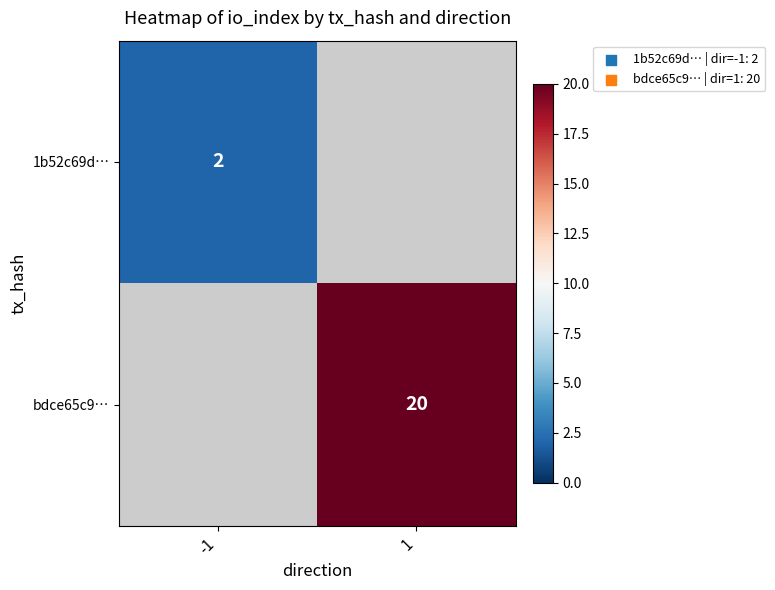

Which has a higher value, -1 or 1?

1